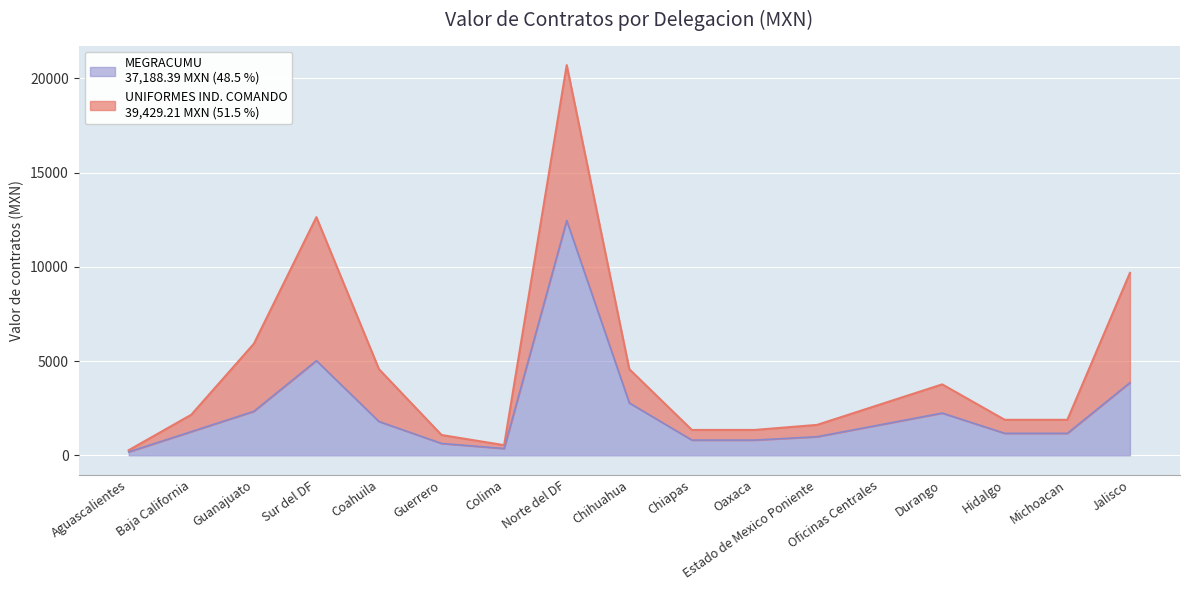

What is the ratio of the value at Baja California to the value at Aguascalientes?

7.0